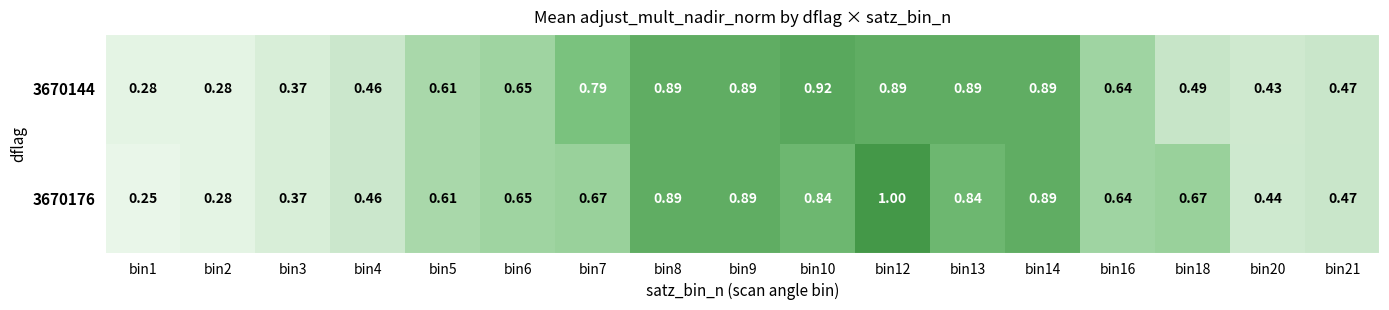

Which category has the lowest value across all series?

bin1